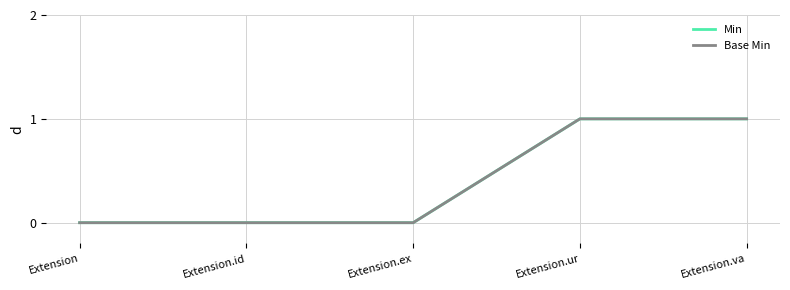

What is the sum of the Min values at Extension.ur and Extension.id?

1